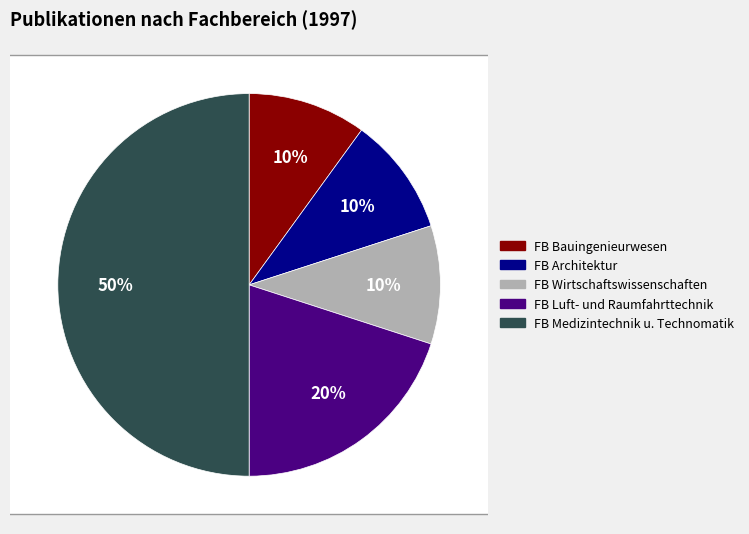

To the nearest percent, what portion does Fachbereich Bauingenieurwesen represent?

10%